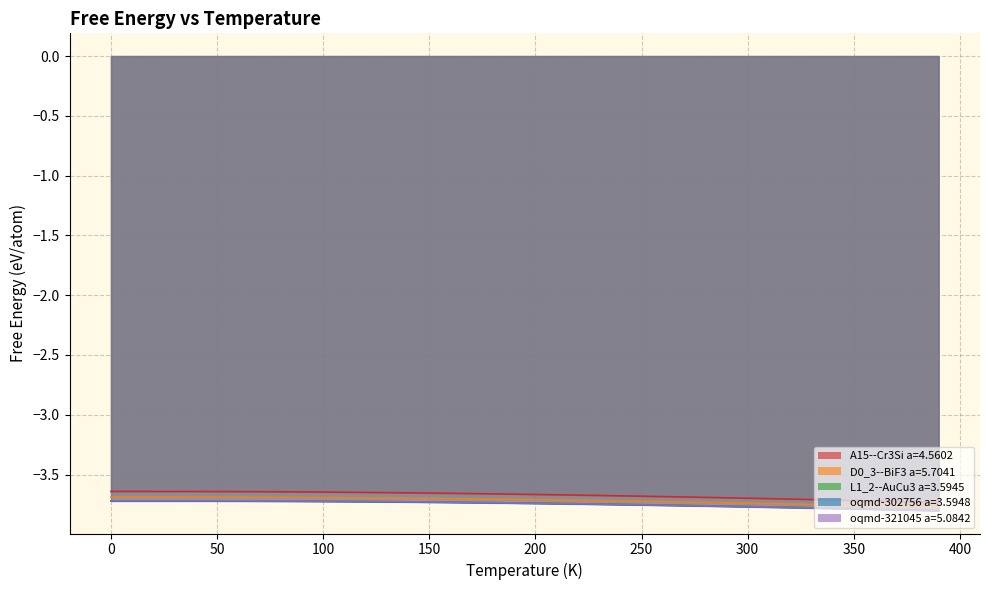

Reading left to right, extract all data points from this chart.

A15--Cr3Si a=4.5602: -3.6	-3.6	-3.6	-3.6	-3.6	-3.6	-3.6	-3.6	-3.6	-3.6	-3.6	-3.6	-3.6	-3.7	-3.7	-3.7	-3.7	-3.7	-3.7	-3.7	-3.7	-3.7	-3.7	-3.7	-3.7	-3.7	-3.7	-3.7	-3.7	-3.7	-3.7	-3.7	-3.7	-3.7	-3.7	-3.7	-3.7	-3.7	-3.7	-3.7
D0_3--BiF3 a=5.7041: -3.7	-3.7	-3.7	-3.7	-3.7	-3.7	-3.7	-3.7	-3.7	-3.7	-3.7	-3.7	-3.7	-3.7	-3.7	-3.7	-3.7	-3.7	-3.7	-3.7	-3.7	-3.7	-3.7	-3.7	-3.7	-3.7	-3.7	-3.7	-3.7	-3.7	-3.7	-3.7	-3.7	-3.8	-3.8	-3.8	-3.8	-3.8	-3.8	-3.8
L1_2--AuCu3 a=3.5945: -3.7	-3.7	-3.7	-3.7	-3.7	-3.7	-3.7	-3.7	-3.7	-3.7	-3.7	-3.7	-3.7	-3.7	-3.7	-3.7	-3.7	-3.7	-3.7	-3.7	-3.7	-3.7	-3.7	-3.7	-3.7	-3.8	-3.8	-3.8	-3.8	-3.8	-3.8	-3.8	-3.8	-3.8	-3.8	-3.8	-3.8	-3.8	-3.8	-3.8
oqmd-302756 a=3.5948: -3.7	-3.7	-3.7	-3.7	-3.7	-3.7	-3.7	-3.7	-3.7	-3.7	-3.7	-3.7	-3.7	-3.7	-3.7	-3.7	-3.7	-3.7	-3.7	-3.7	-3.7	-3.7	-3.7	-3.7	-3.8	-3.8	-3.8	-3.8	-3.8	-3.8	-3.8	-3.8	-3.8	-3.8	-3.8	-3.8	-3.8	-3.8	-3.8	-3.8
oqmd-321045 a=5.0842: -3.7	-3.7	-3.7	-3.7	-3.7	-3.7	-3.7	-3.7	-3.7	-3.7	-3.7	-3.7	-3.7	-3.7	-3.7	-3.7	-3.7	-3.7	-3.7	-3.7	-3.7	-3.7	-3.7	-3.7	-3.7	-3.8	-3.8	-3.8	-3.8	-3.8	-3.8	-3.8	-3.8	-3.8	-3.8	-3.8	-3.8	-3.8	-3.8	-3.8